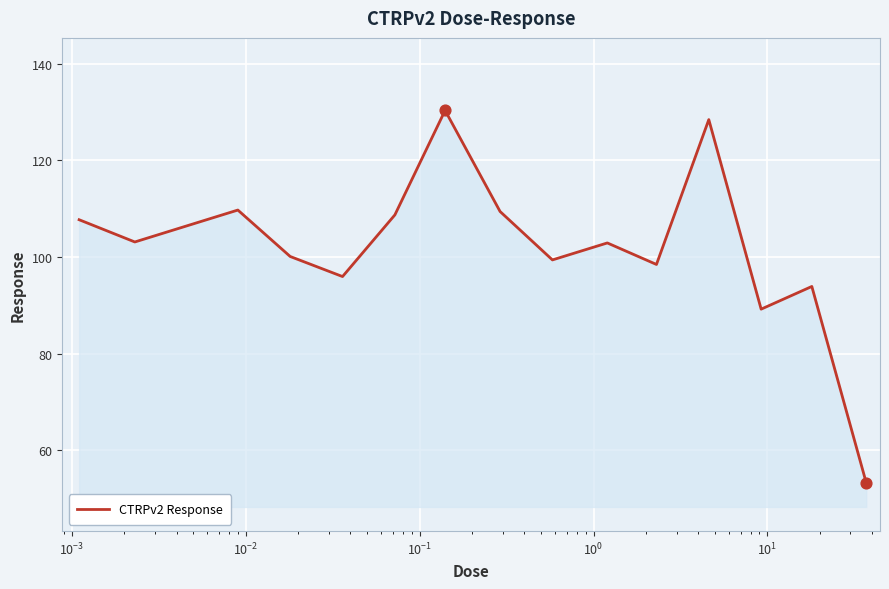

What is the difference between the maximum and minimum values?

77.0